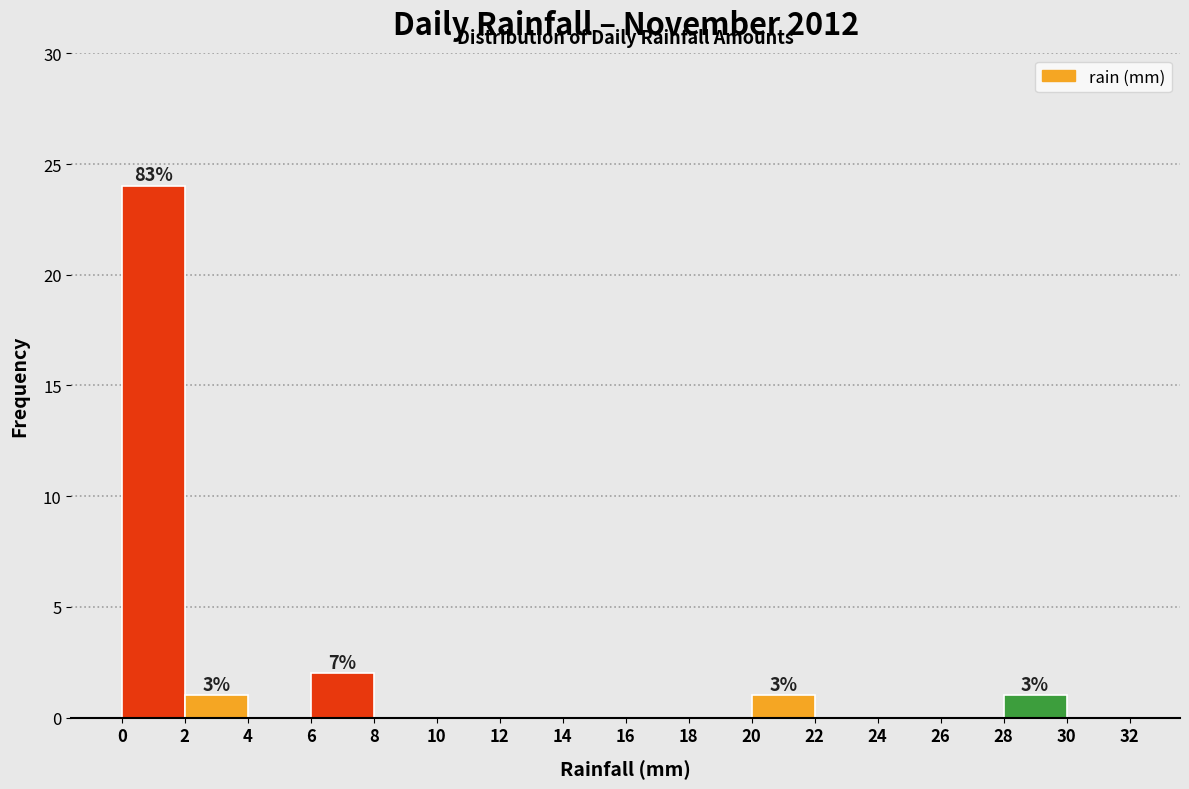

Over which range of the x-axis is the bar tallest?

0 to 2